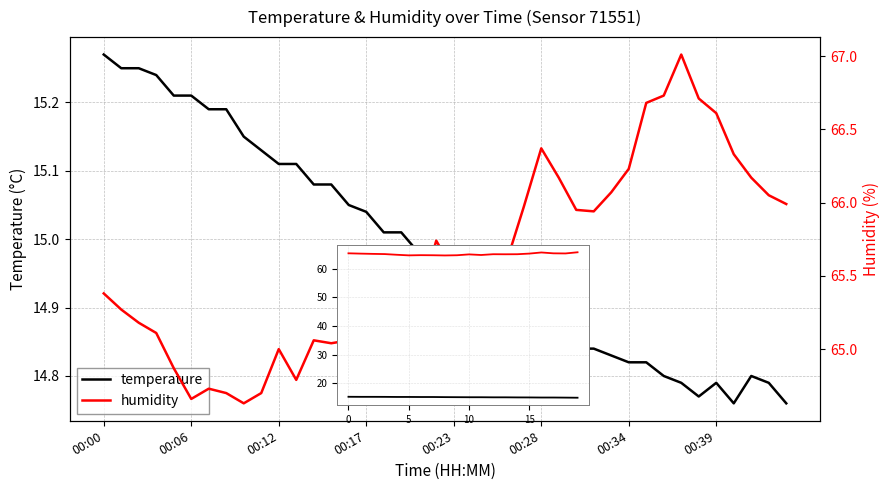

Is this an area chart (filled region under the line)?

No